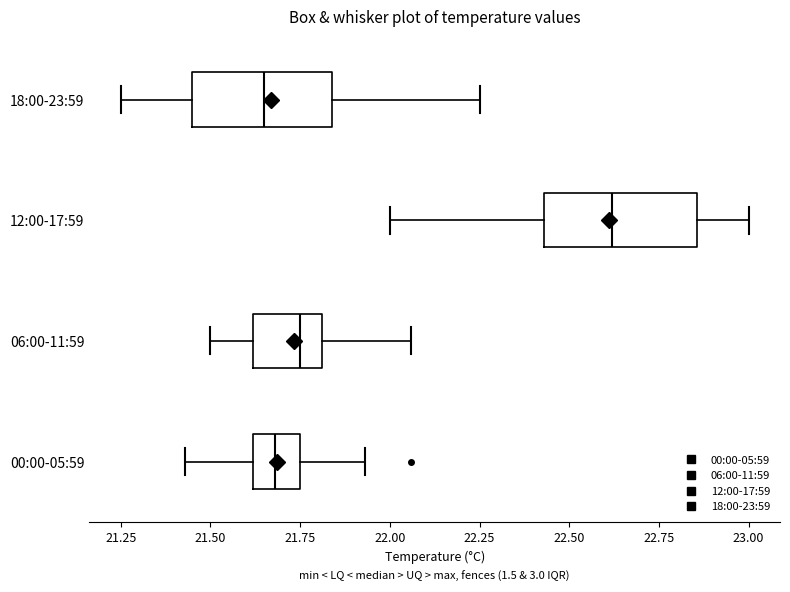

Reading bottom to top, read every box against the x-axis: the position of its median line, the range the box covers, and the ends of its whiskers. The values are not printed on the chart, so give them approximately, as read against the axis.

00:00-05:59: median 21.70, box 21.60 to 21.75, whiskers 21.45 to 21.95
06:00-11:59: median 21.75, box 21.60 to 21.80, whiskers 21.50 to 22.05
12:00-17:59: median 22.60, box 22.45 to 22.85, whiskers 22.00 to 23.00
18:00-23:59: median 21.65, box 21.45 to 21.85, whiskers 21.25 to 22.25